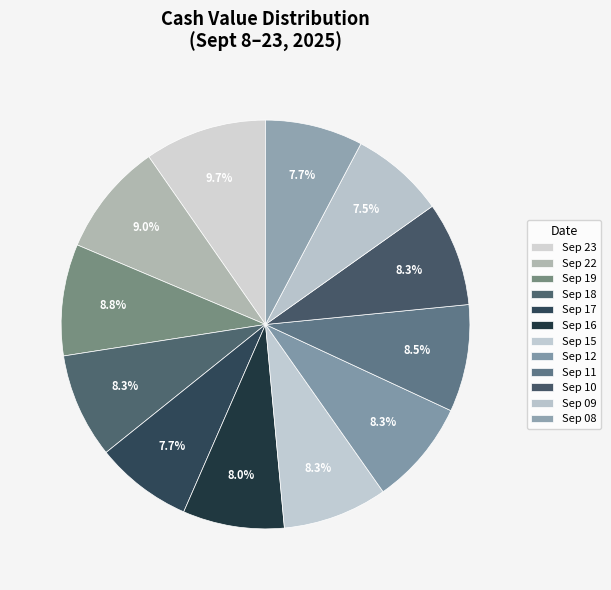

Count the number of slices in the pie.

12